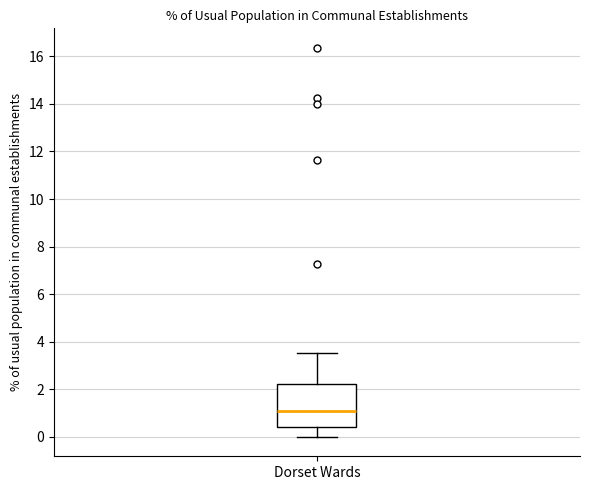

Read this box plot against the y-axis: the position of the median line, the range covered by the box, and the ends of both whiskers. The values are not printed on the chart, so give them approximately, as read against the axis.

median 1.0, box 0.4 to 2.2, whiskers 0.0 to 3.6